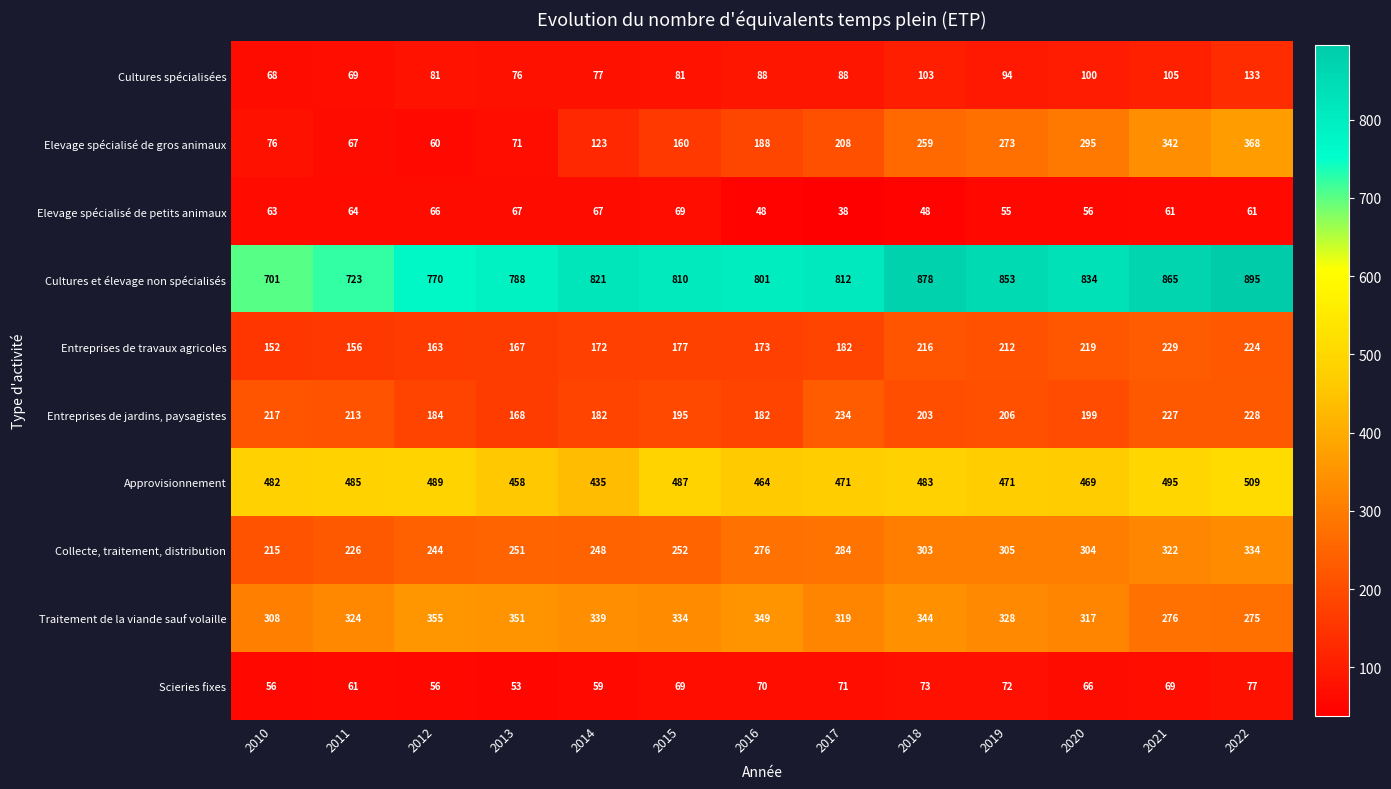

What is the difference between the Cultures et élevage non spécialisés values at 2022 and 2010?

194